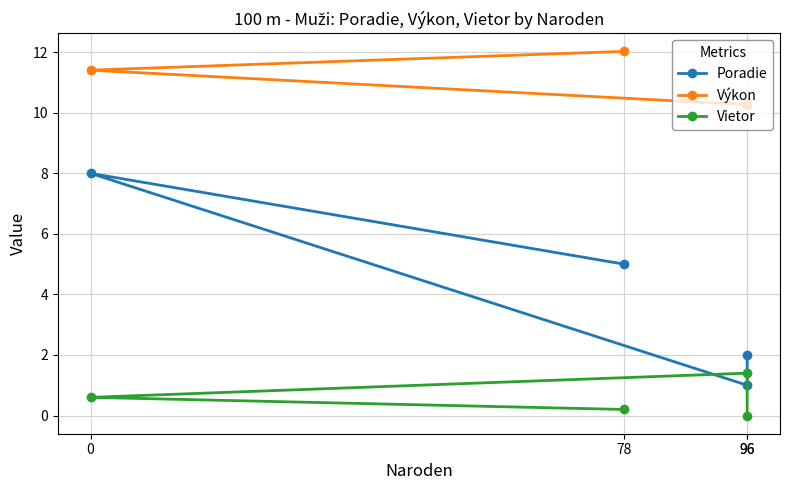

How many interior local peaks does the Vietor series have?

1